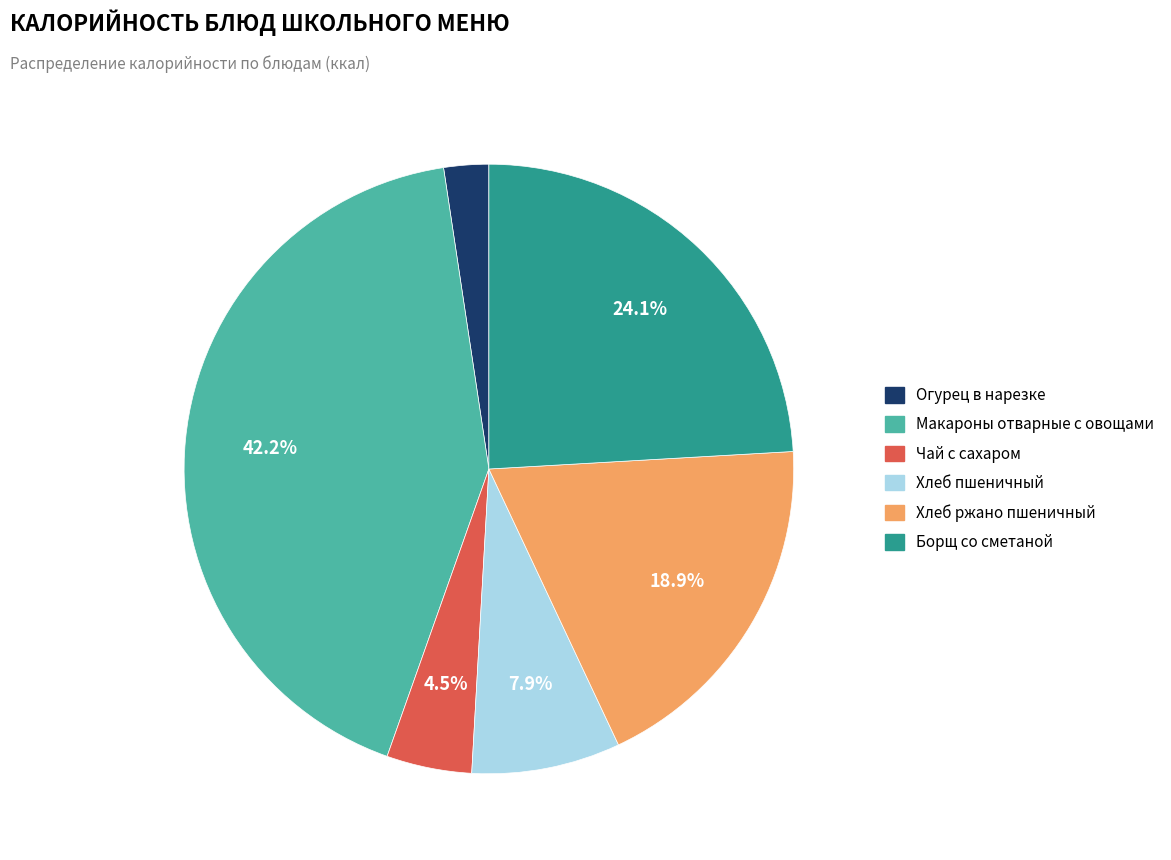

Between Огурец в нарезке and Борщ со сметаной, which is larger?

Борщ со сметаной